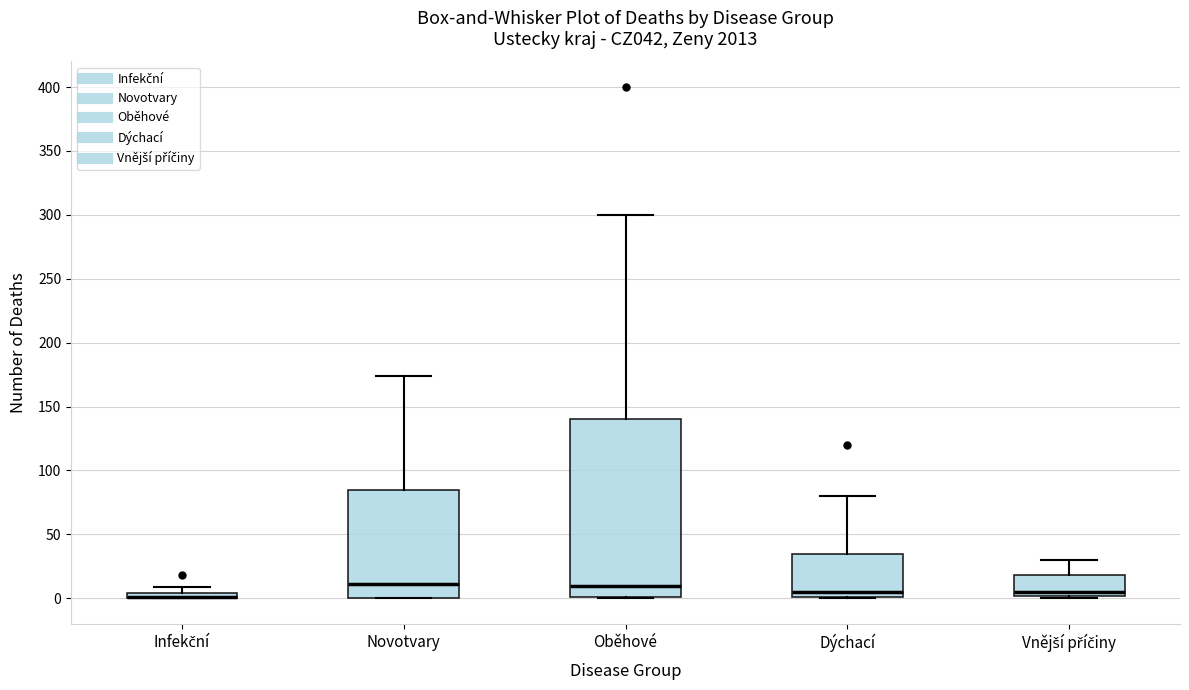

Comparing the boxes themselves (not the whiskers), which one is the tallest?

Oběhové